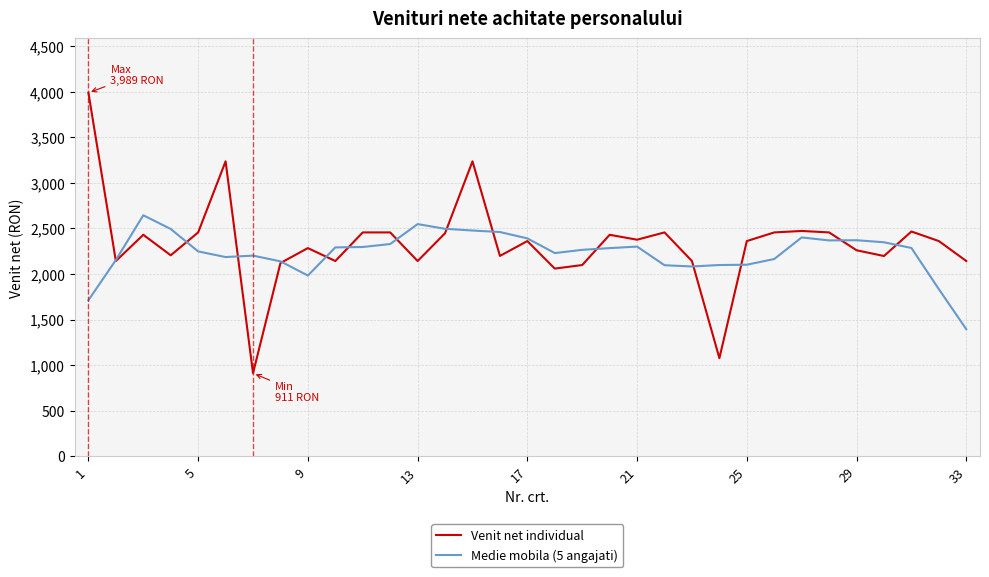

Rank the series by their maximum value, from highest to lowest.

Venit net individual, Medie mobila (5 angajati)